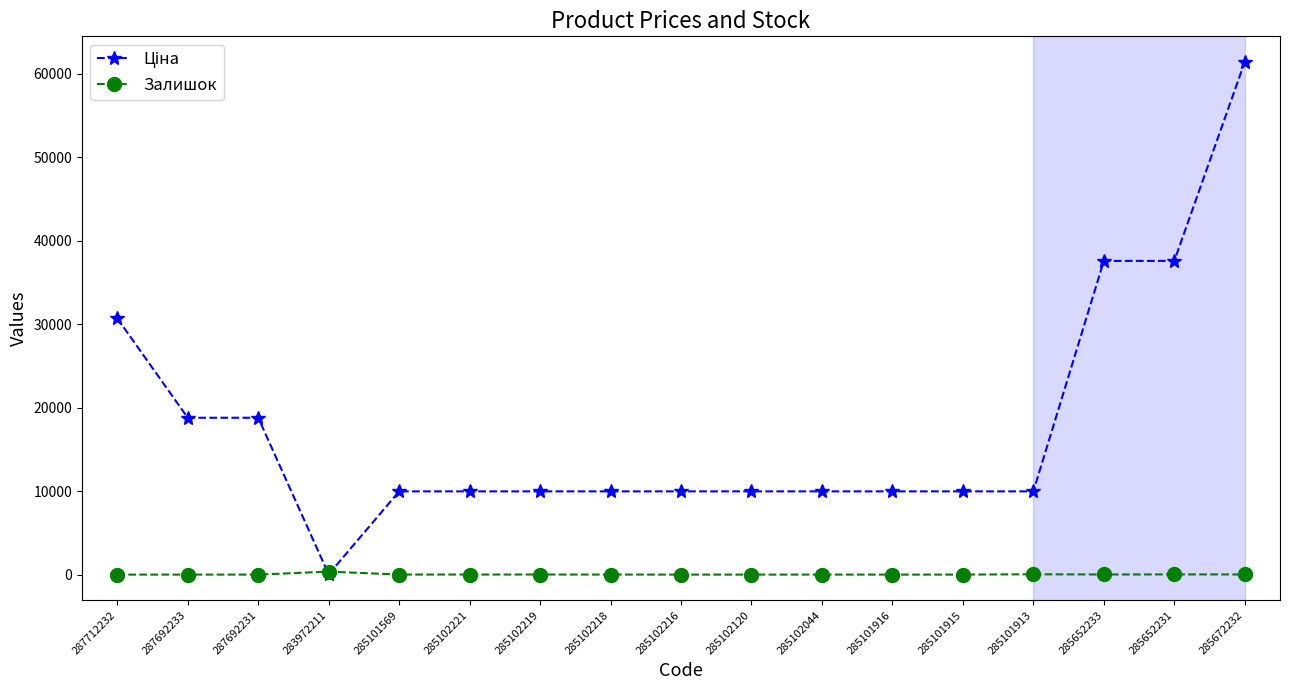

The Залишок series shows 0.0 at 285102216. True or false?

True